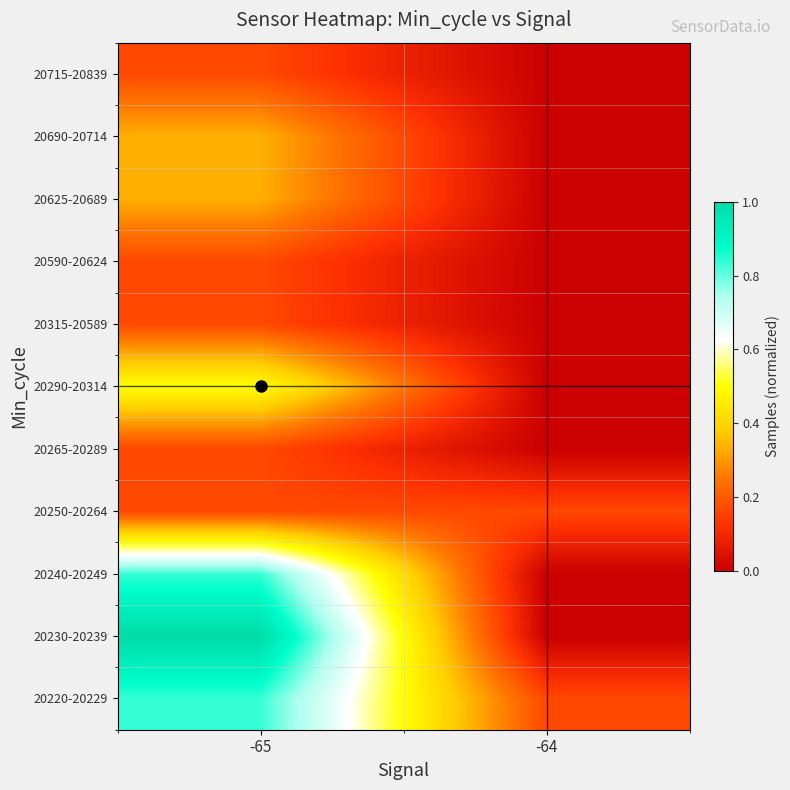

At which category is the sum across all series the highest?

-65